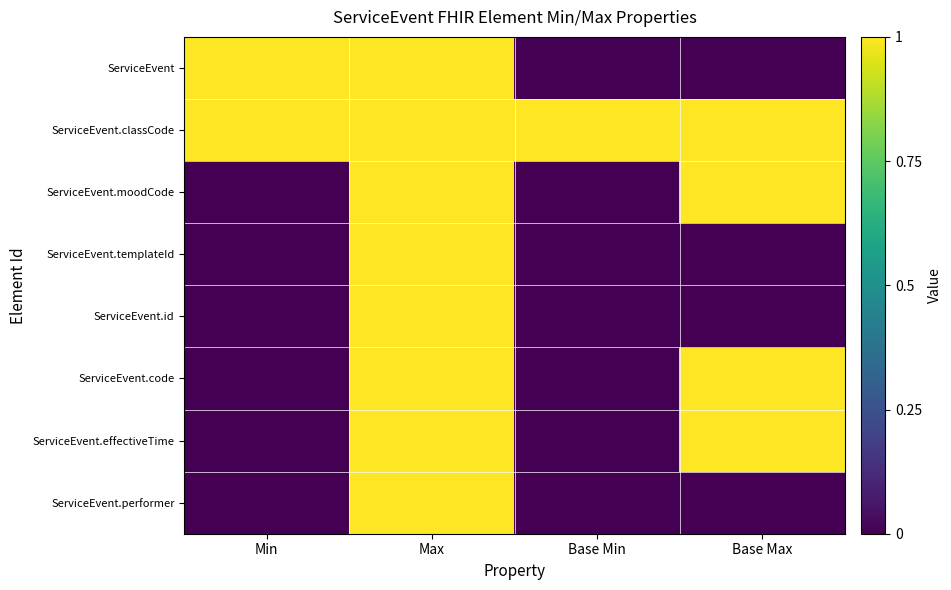

What is the difference between the highest and lowest values at Min?

1